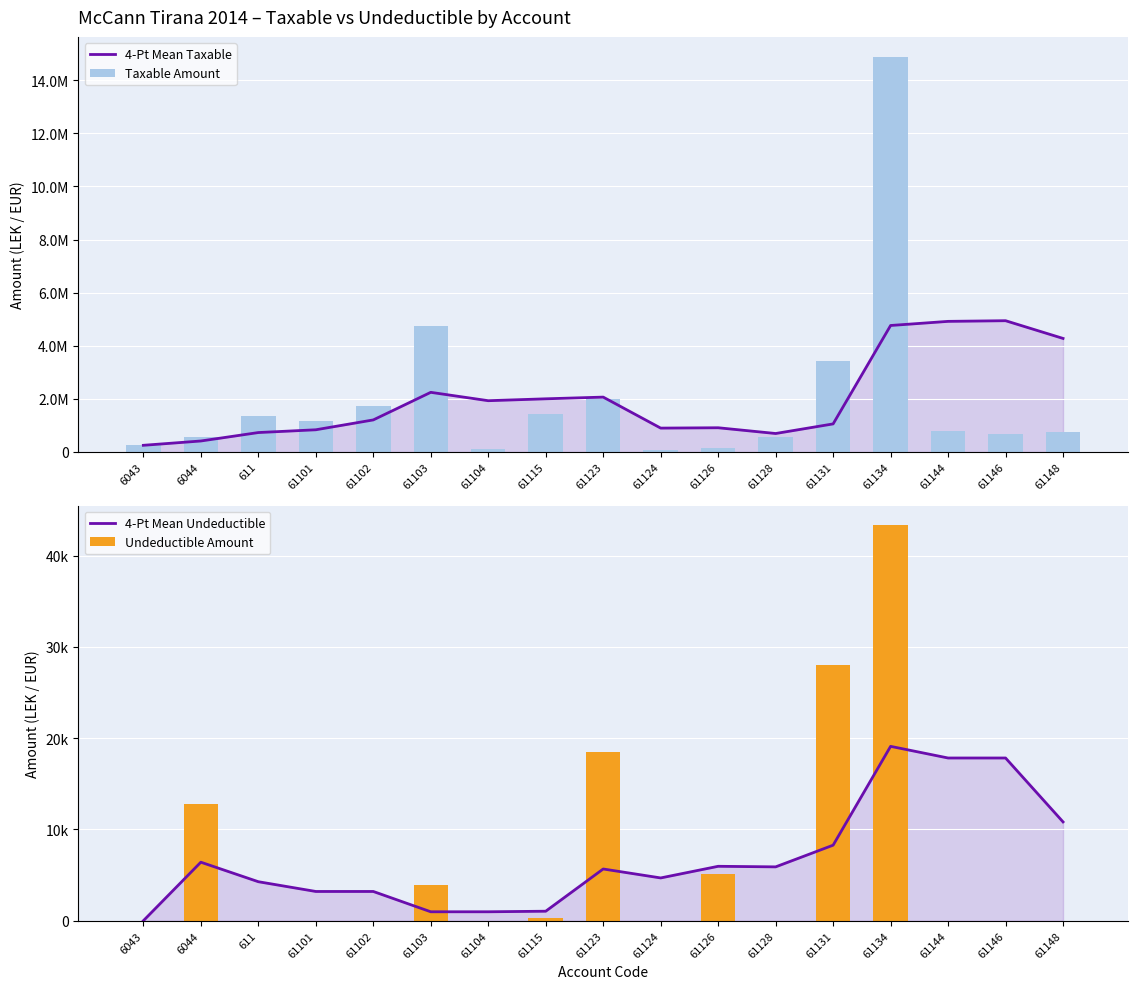

Rank the categories by Undeductible Amount value from lowest to highest.

6043, 611, 61101, 61102, 61104, 61124, 61128, 61144, 61146, 61148, 61115, 61103, 61126, 6044, 61123, 61131, 61134